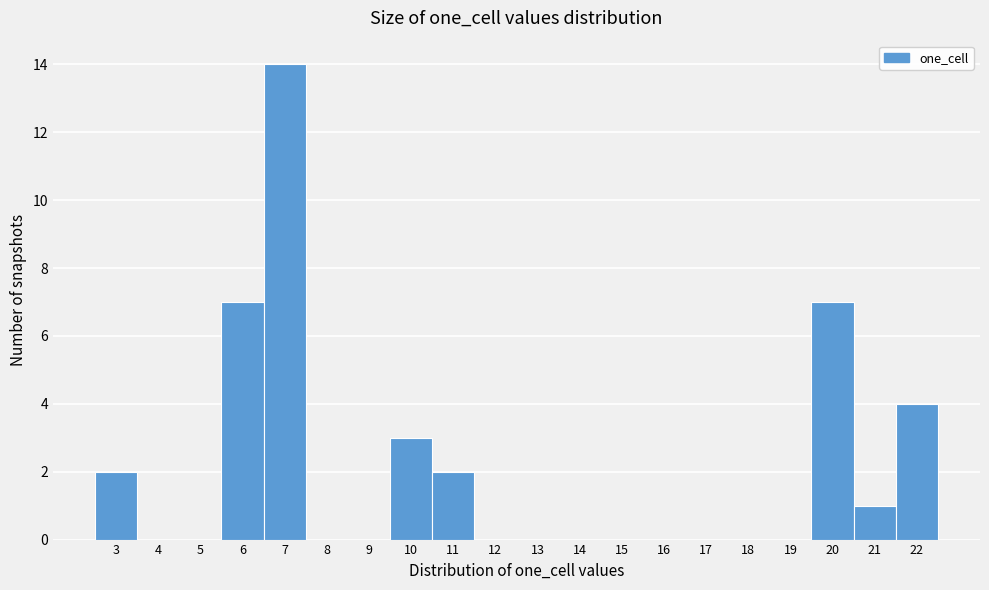

What is the height of the bar covering 10.5 to 11.5 on the x-axis? The values are not printed on the chart, so give them approximately, as read against the axis.

2